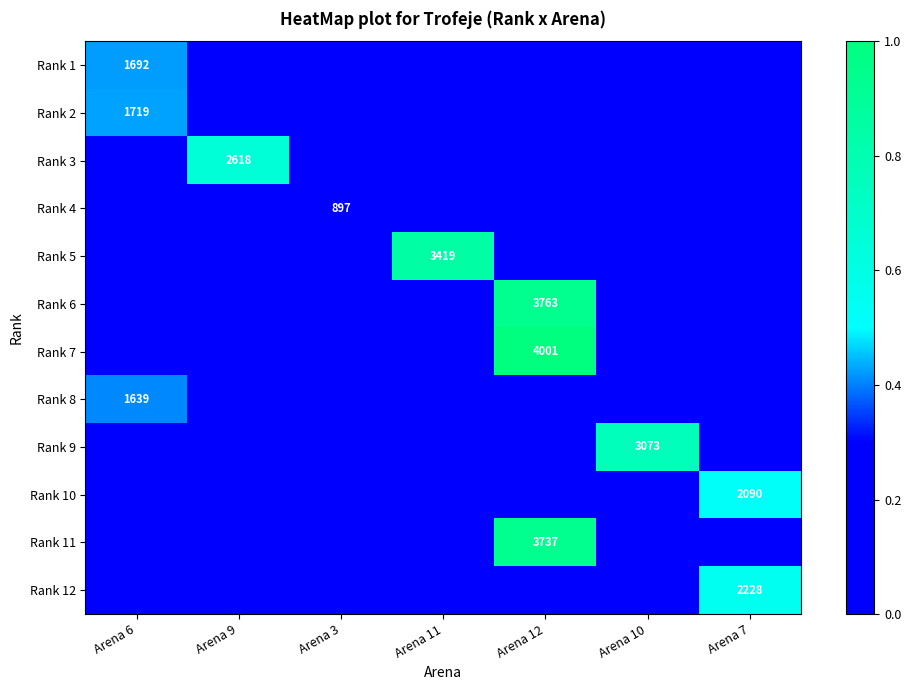

The value of Rank 8 at Arena 6 is 2323. True or false?

False